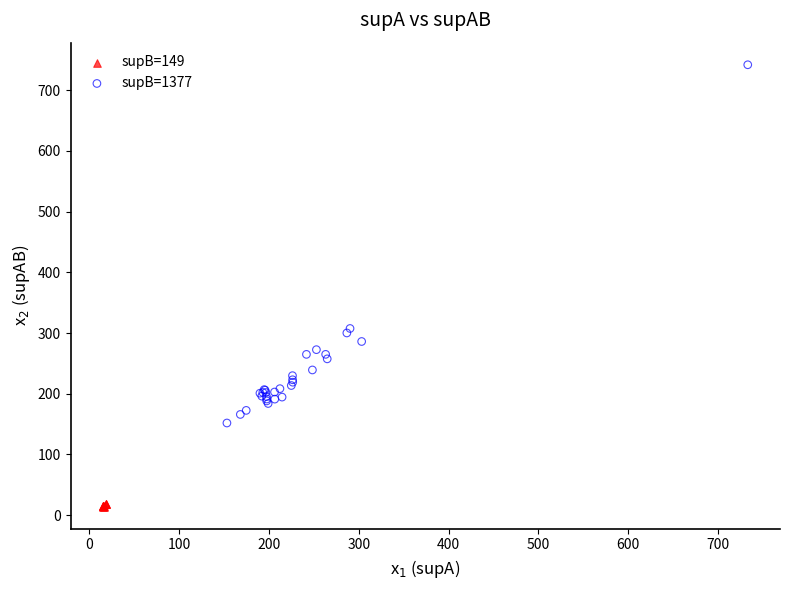

Which series contains the highest Y value?

supB=1377